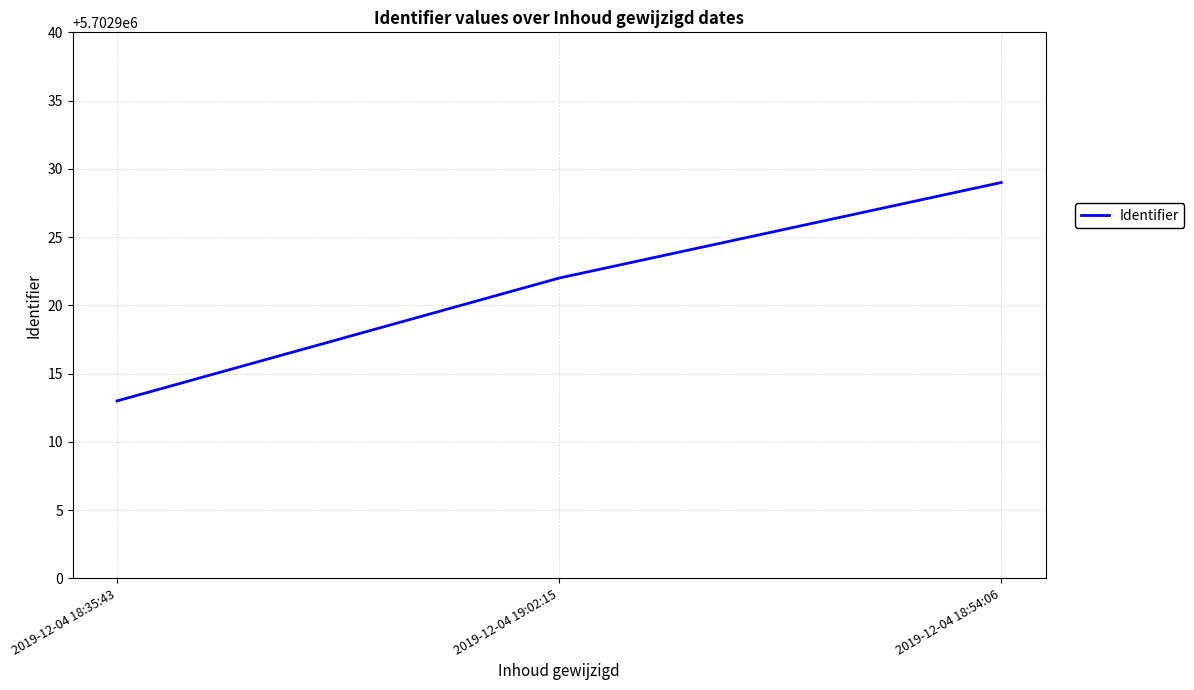

What is the smallest value displayed?

5702913